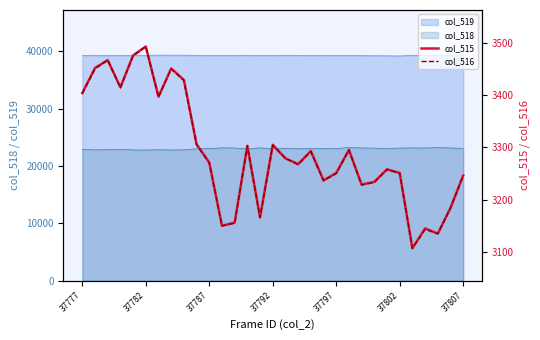

True or false: col_519 and col_518 cross at least once.

False